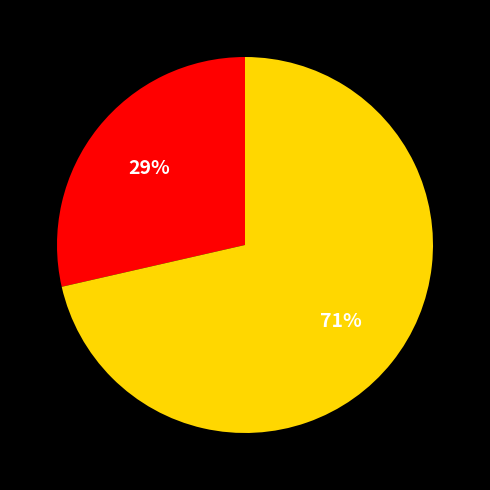

To the nearest percent, what is the average slice percentage?

50%